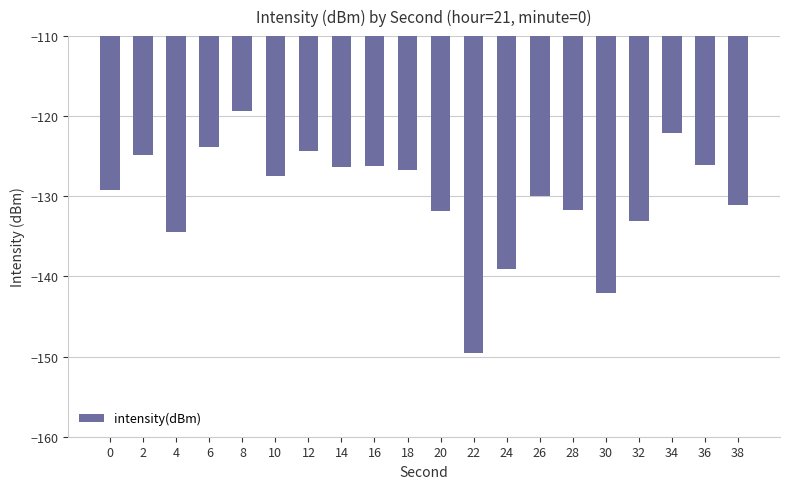

How many bars are there in total?

20